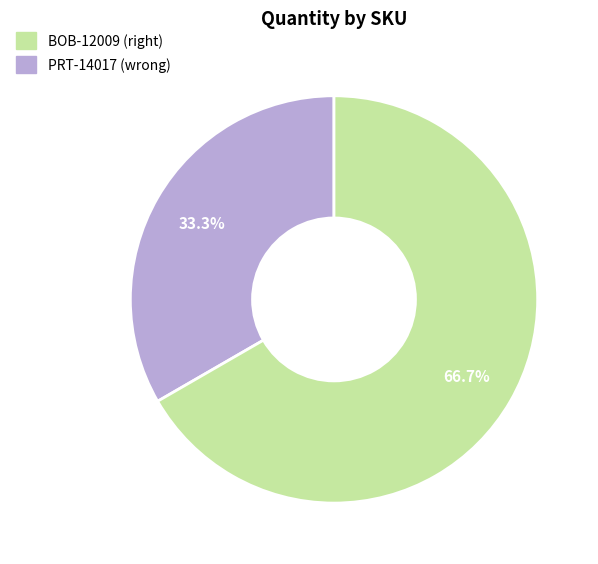

To the nearest percent, what is the difference between the largest and smallest slice percentages?

33%